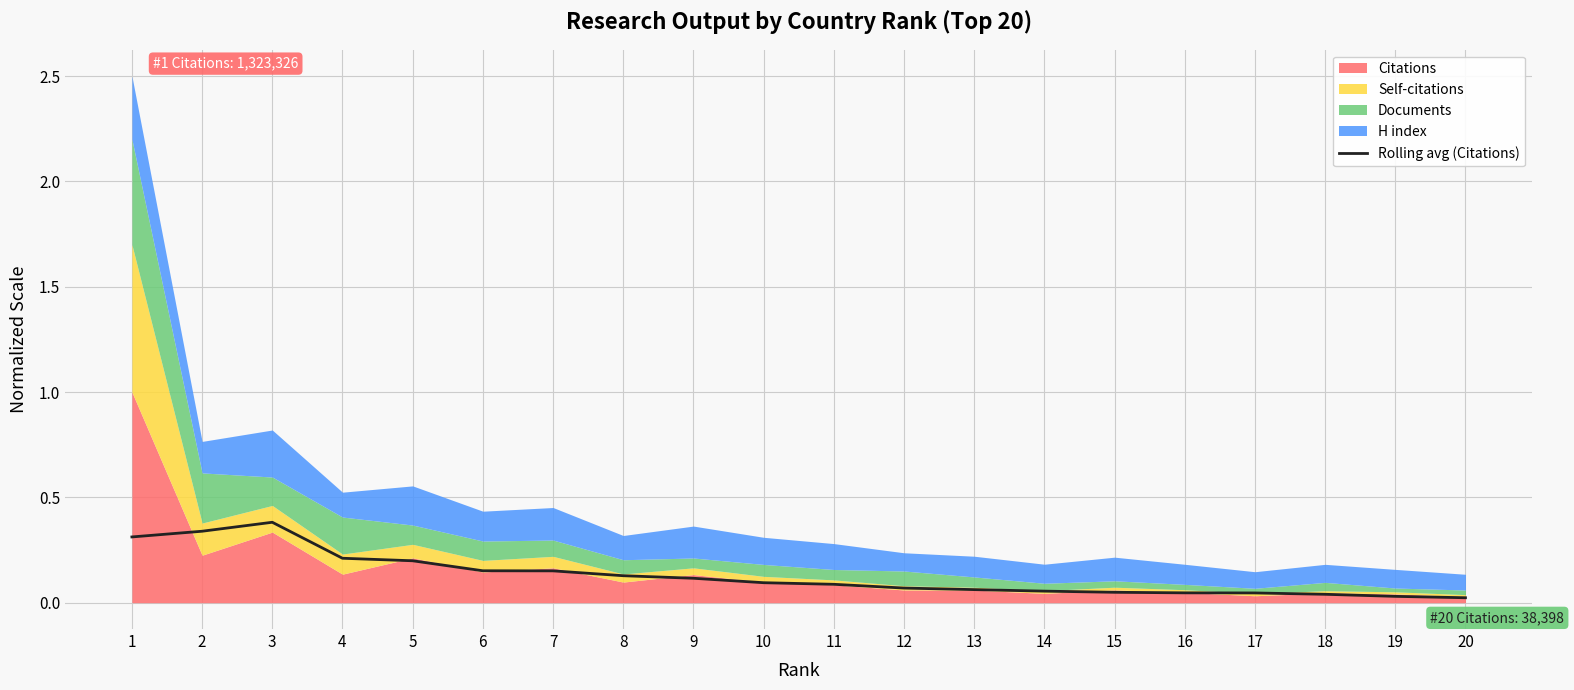

At which label is the value closest to 0?

20